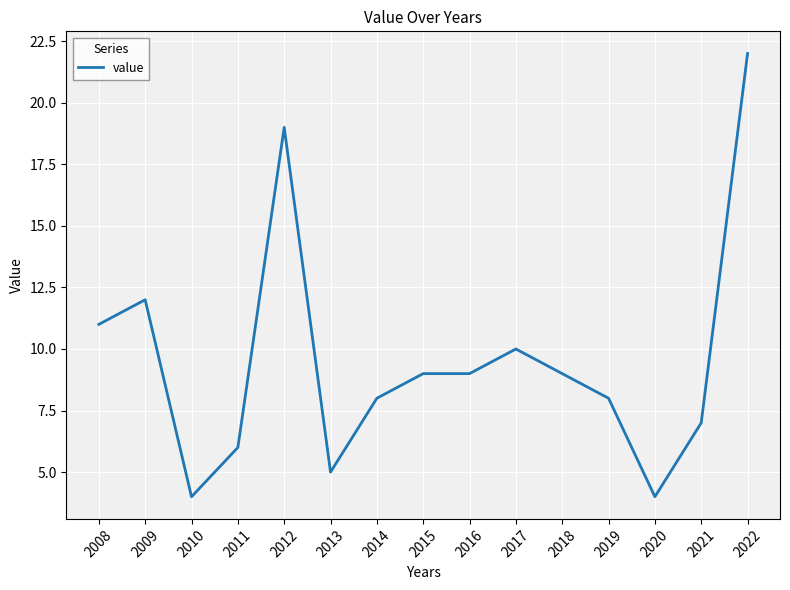

What is the change in value from 2015 to 2021?

-2